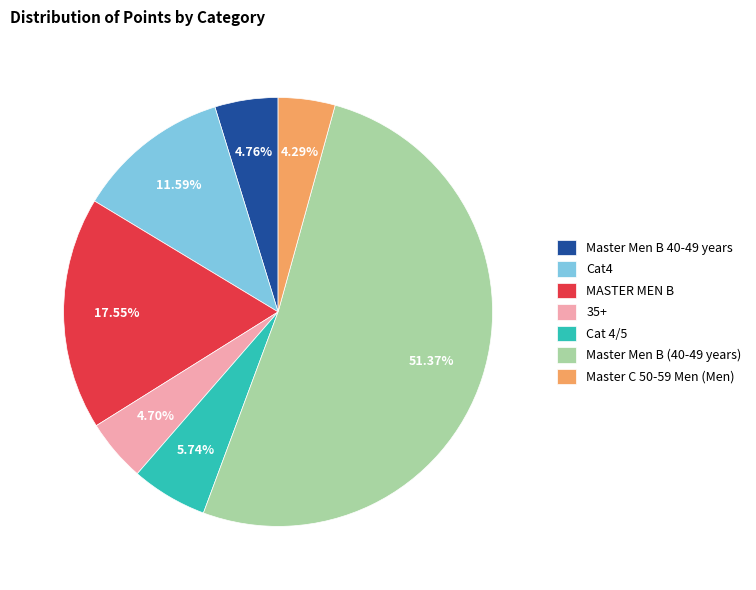

Between Cat4 and 35+, which is larger?

Cat4